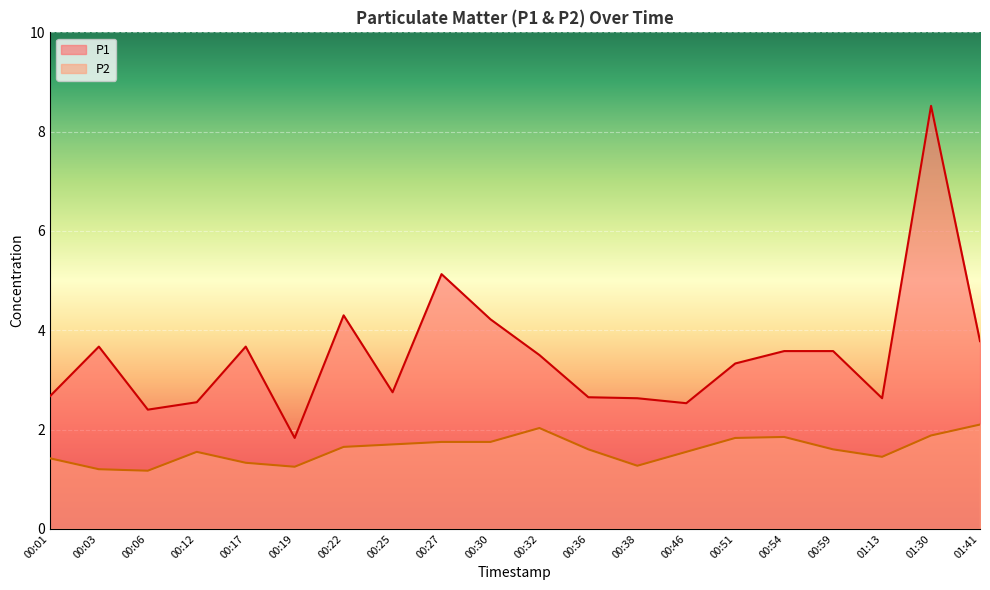

True or false: P1 has a value of 5.5 at 01:41.

False